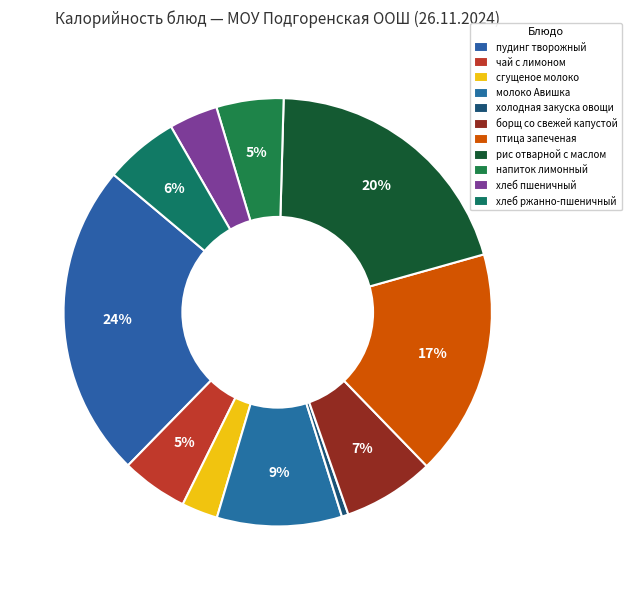

To the nearest percent, what is the combined percentage of чай с лимоном and молоко Авишка?

14%